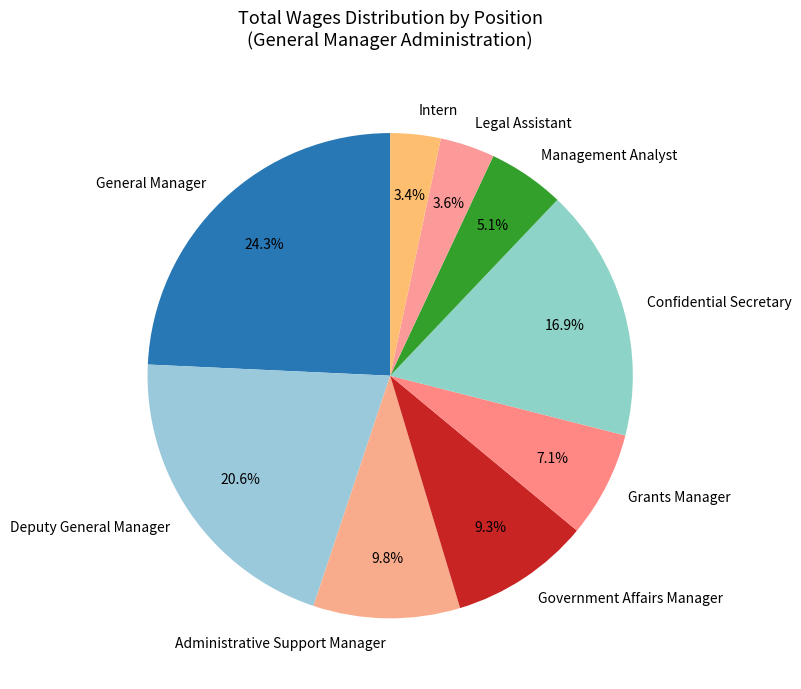

To the nearest percent, what percentage of the pie is Grants Manager?

7%